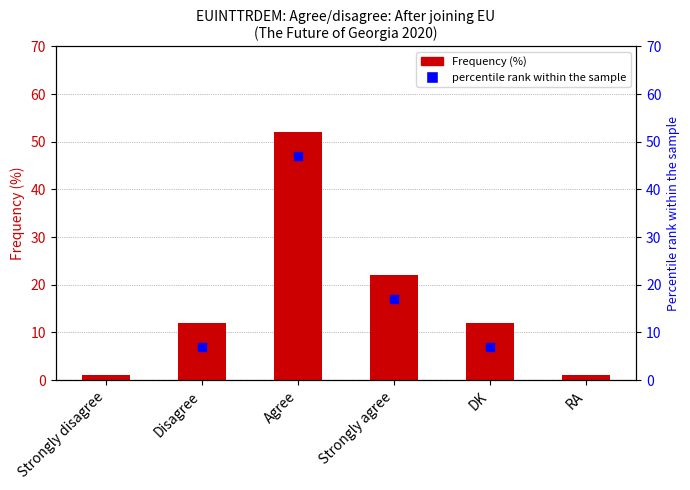

What are all the series names shown in the legend?

Frequency (%), percentile rank within the sample